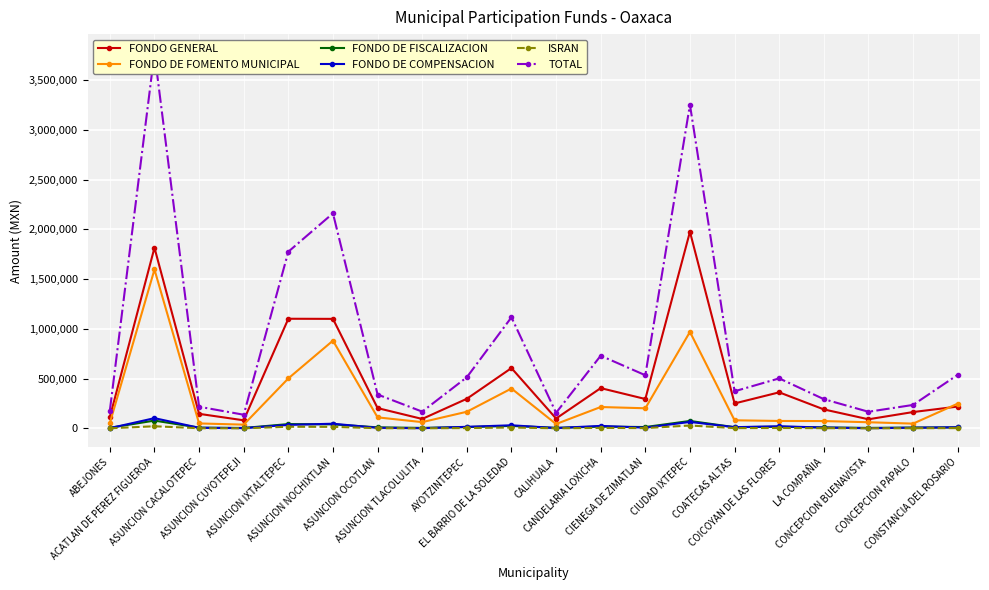

At which label does FONDO GENERAL reach its peak?

CIUDAD IXTEPEC